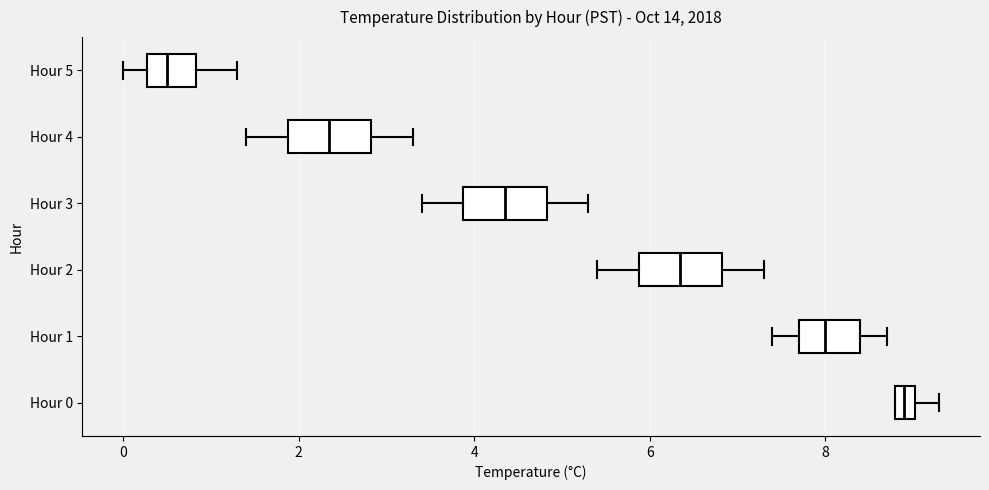

Where does the median line of the box for Hour 4 sit on the x-axis? The values are not printed on the chart, so give them approximately, as read against the axis.

2.4